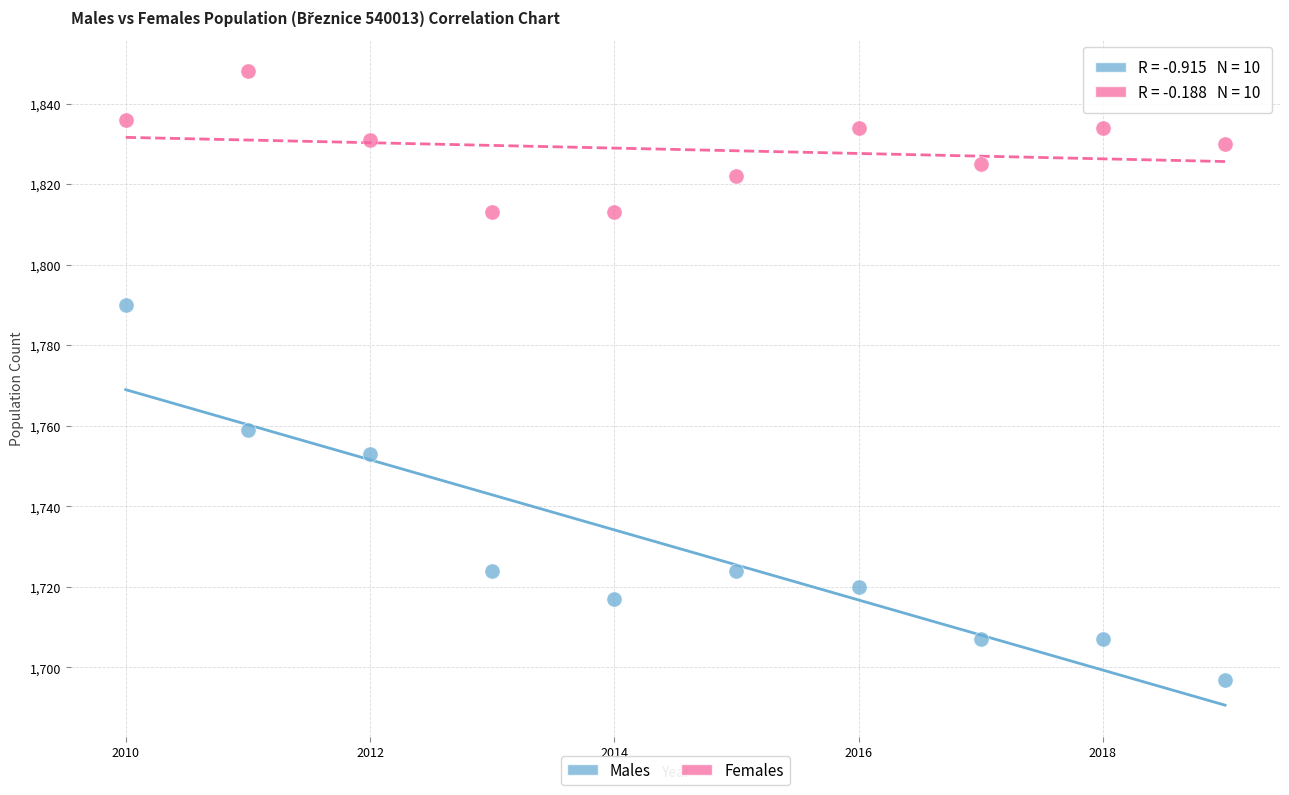

Across all data points, what is the range of X values (max minus min)?

9